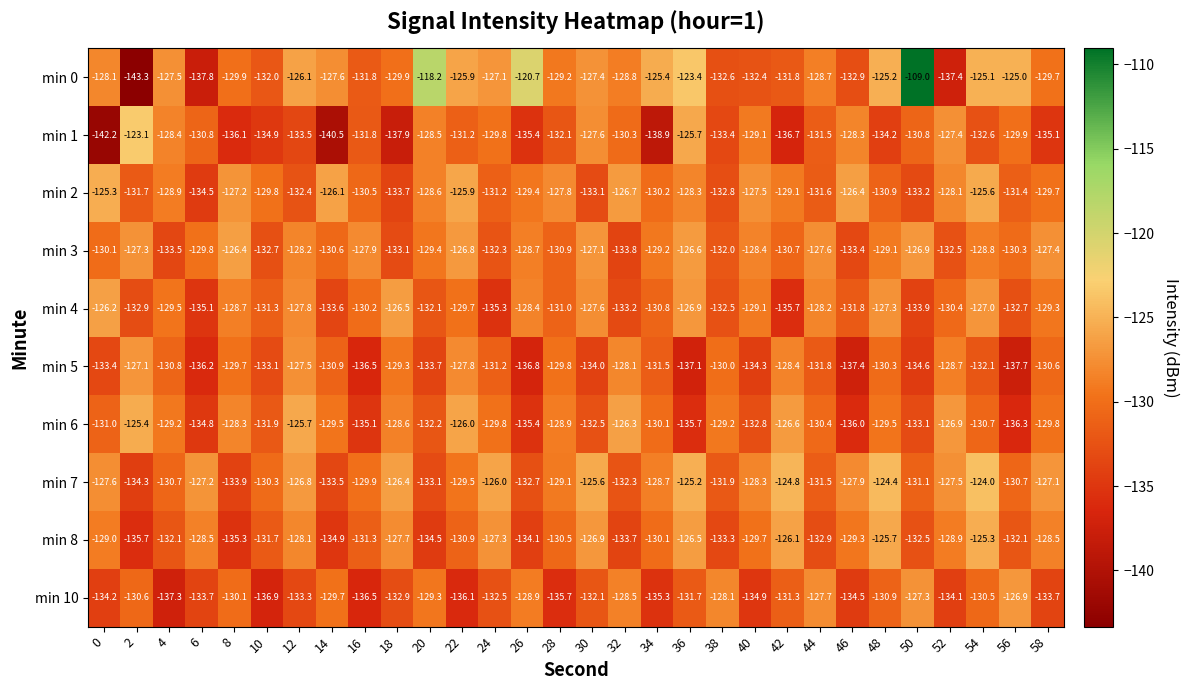

What is the total value across all series at 10?

-1324.6